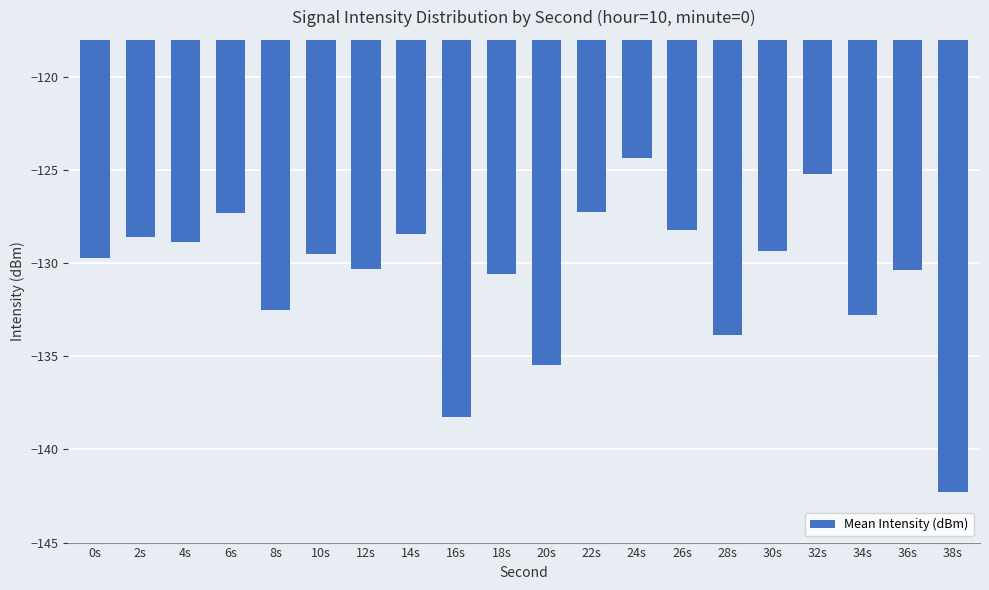

True or false: the data shows -183.5 at 2s.

False